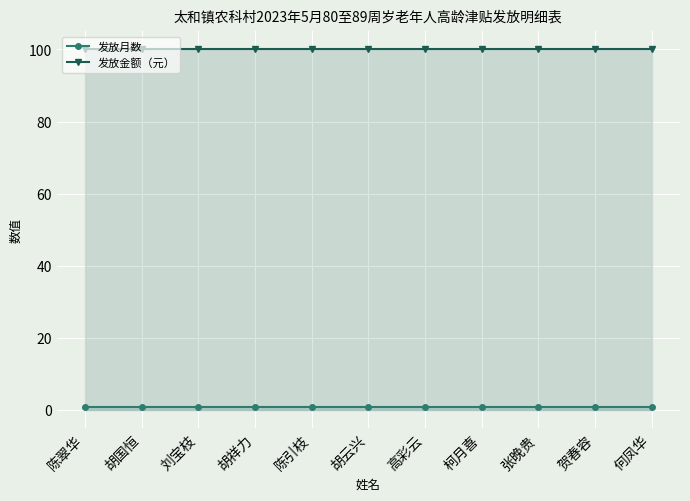

How many lines are shown in the chart?

2